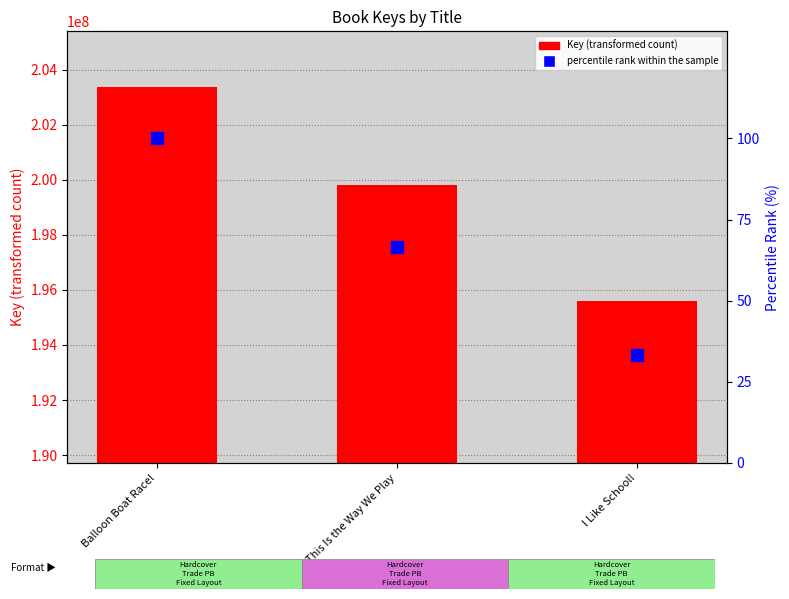

What is the difference between the maximum and second lowest values in the percentile rank within the sample series?

33.3